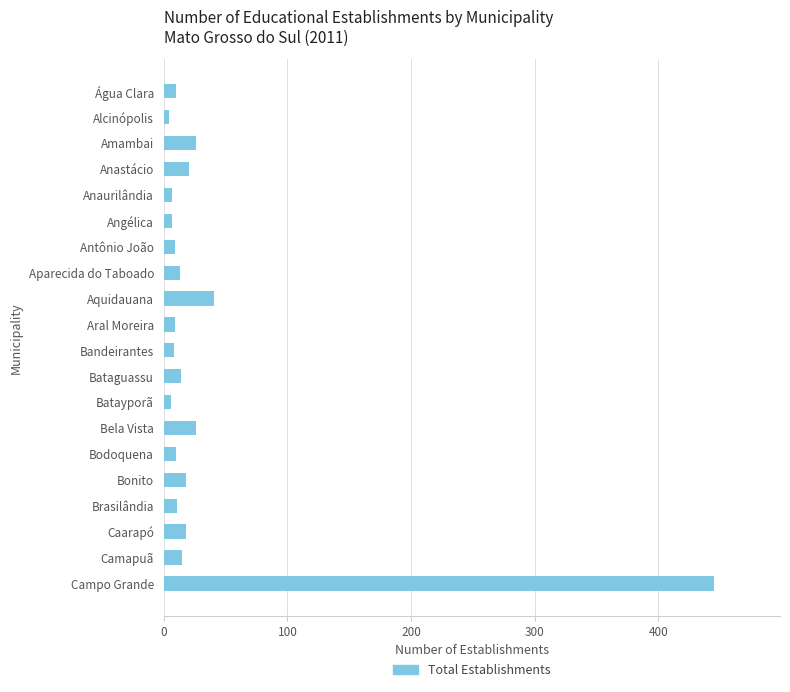

True or false: the data shows 445 at Campo Grande.

True